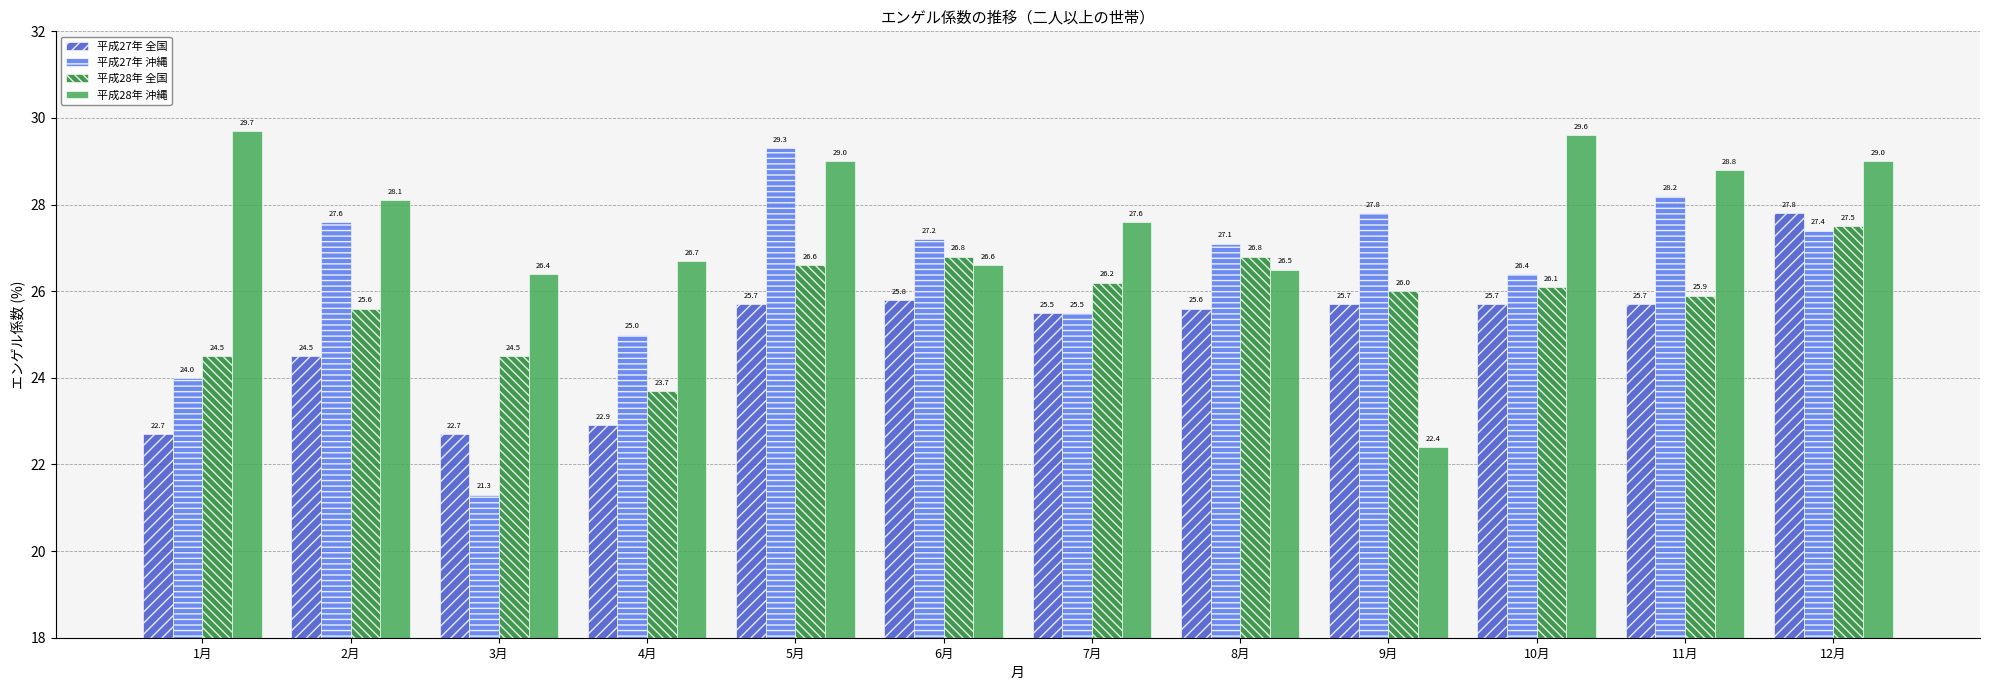

Reading left to right, what are all the values shown in this chart?

平成27年 全国: 22.7	24.5	22.7	22.9	25.7	25.8	25.5	25.6	25.7	25.7	25.7	27.8
平成27年 沖縄: 24.0	27.6	21.3	25.0	29.3	27.2	25.5	27.1	27.8	26.4	28.2	27.4
平成28年 全国: 24.5	25.6	24.5	23.7	26.6	26.8	26.2	26.8	26.0	26.1	25.9	27.5
平成28年 沖縄: 29.7	28.1	26.4	26.7	29.0	26.6	27.6	26.5	22.4	29.6	28.8	29.0